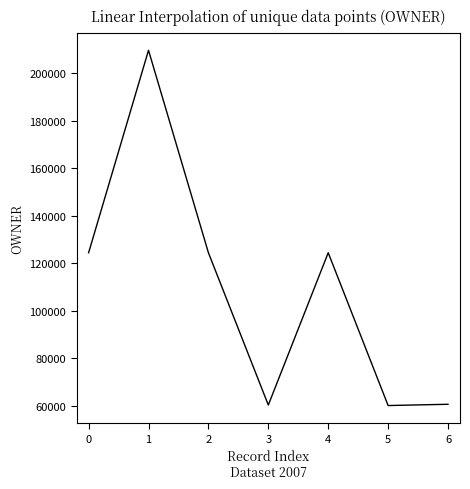

What is the change in value from 0 to 5?

-64346